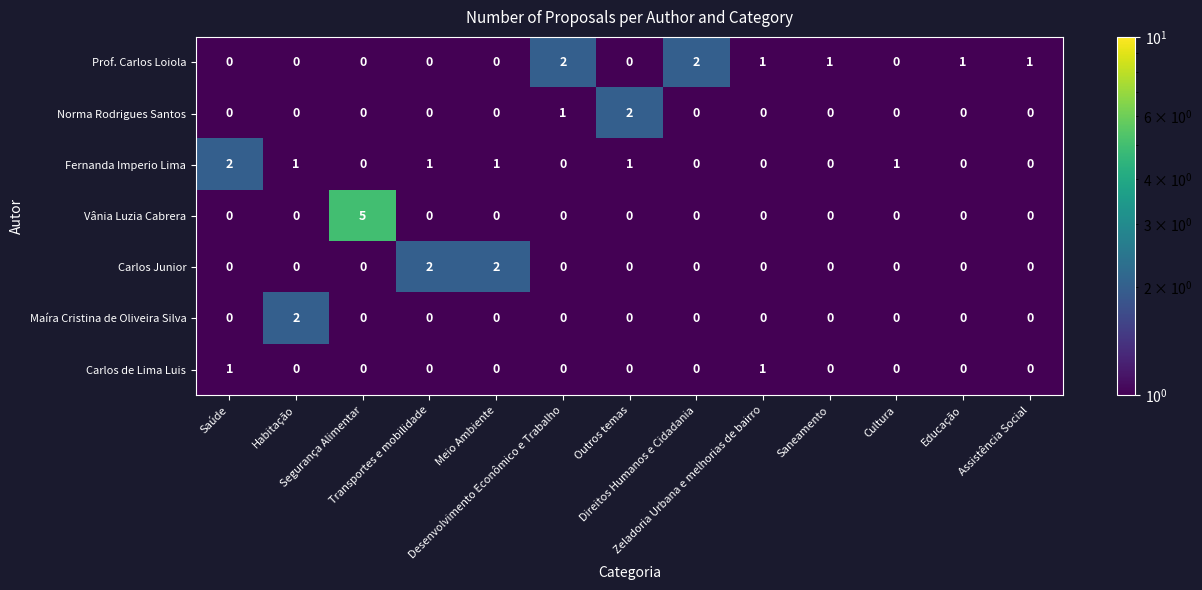

Which series has the largest total across all categories?

Prof. Carlos Loiola